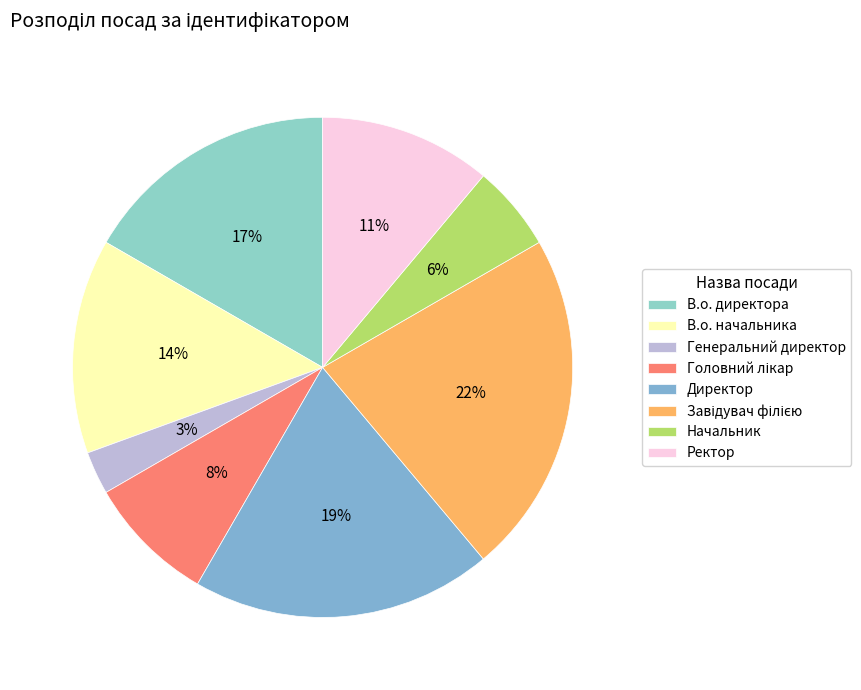

How many slices are in this pie chart?

8